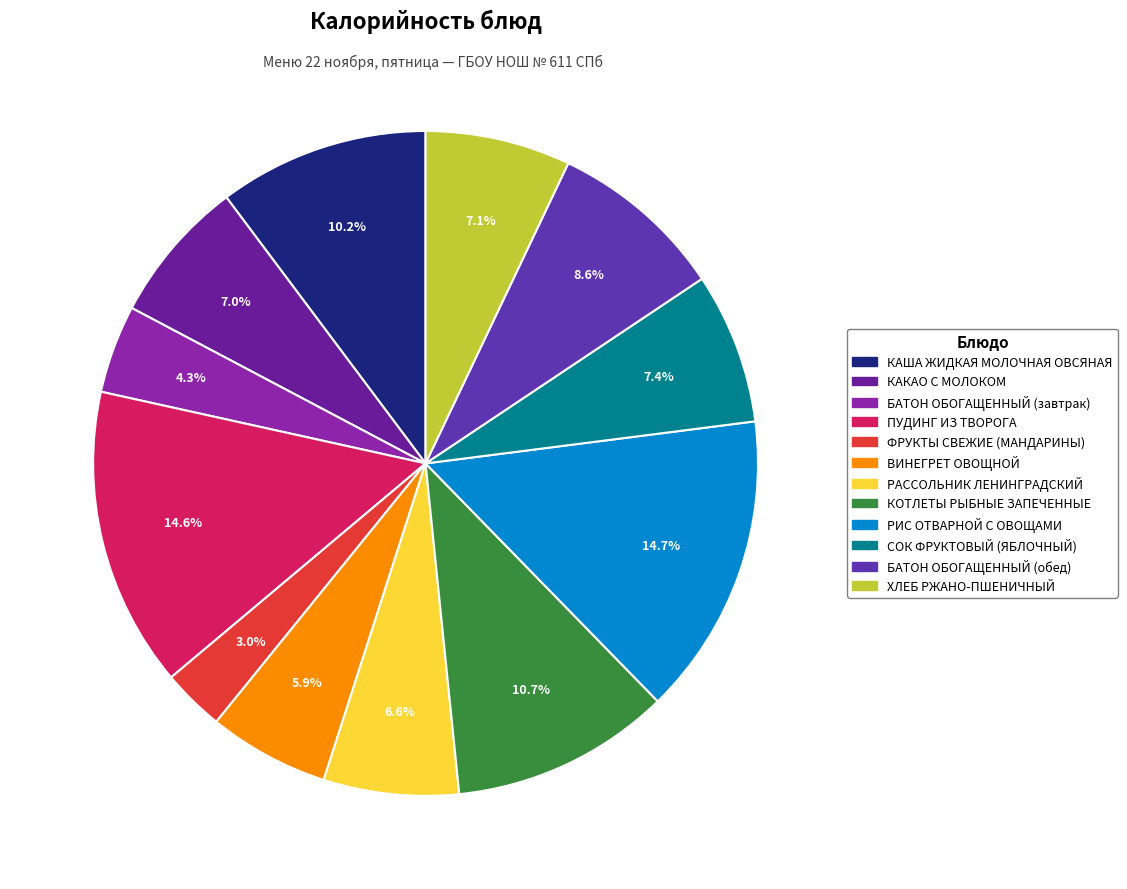

What percentage is the ВИНЕГРЕТ ОВОЩНОЙ slice, to the nearest percent?

6%